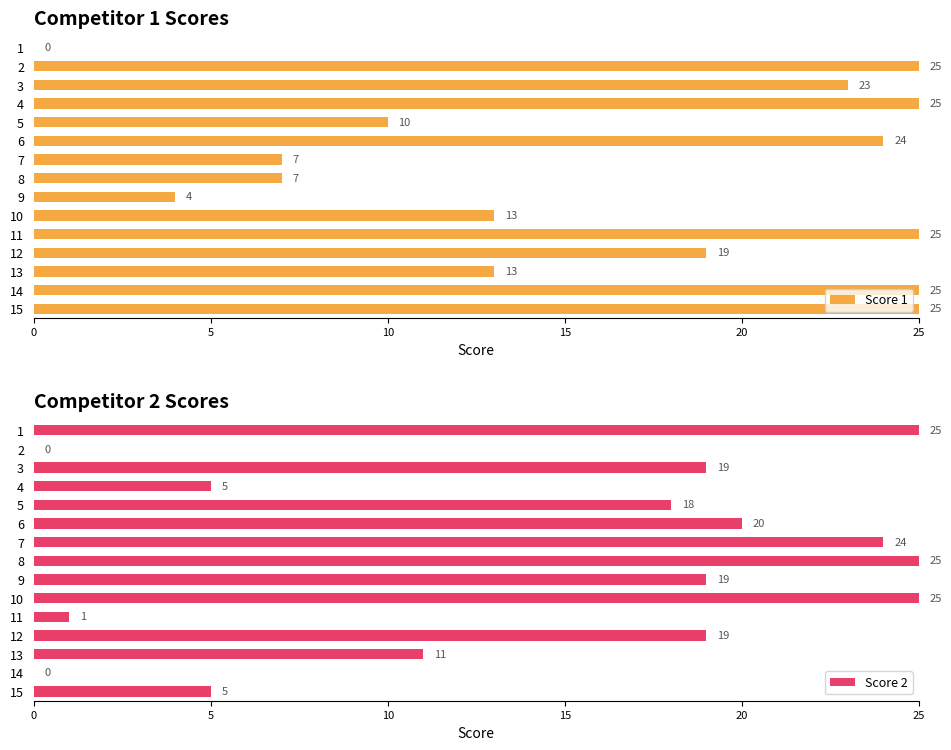

How many categories are shown in the chart?

15